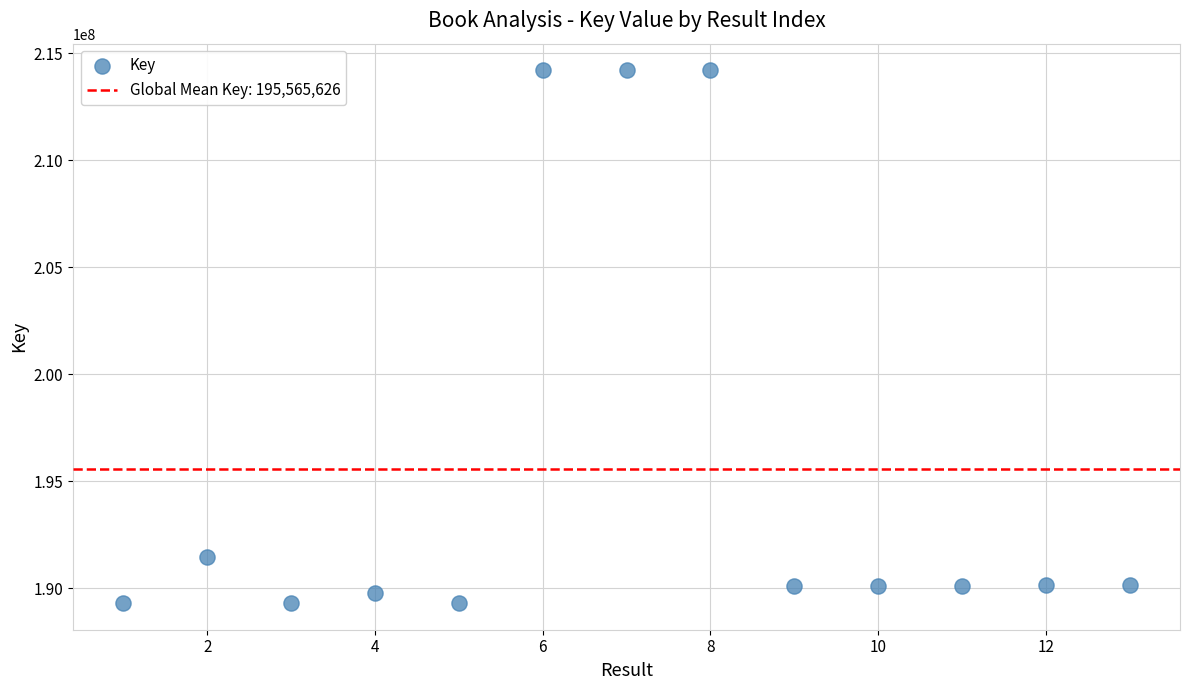

What Y value in the scatter plot is closest to 201746112?

191464638